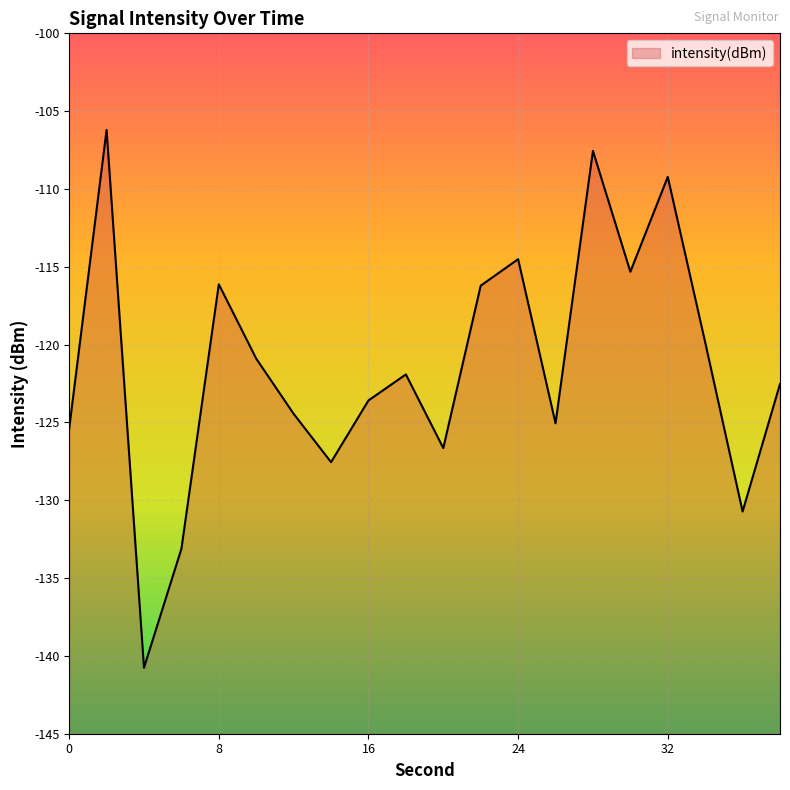

How many values exceed -121?

9